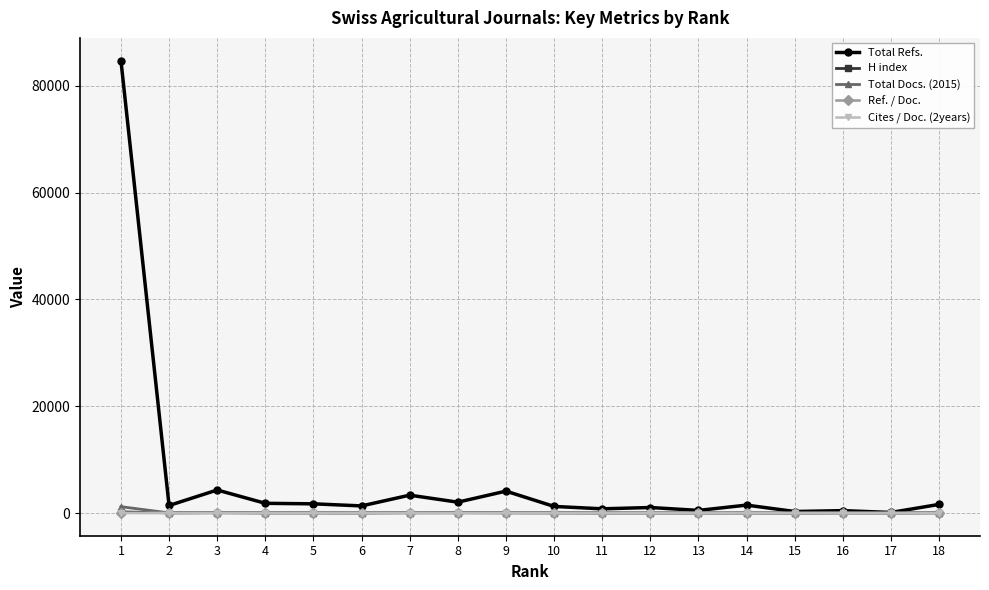

At which category is the sum across all series the highest?

1